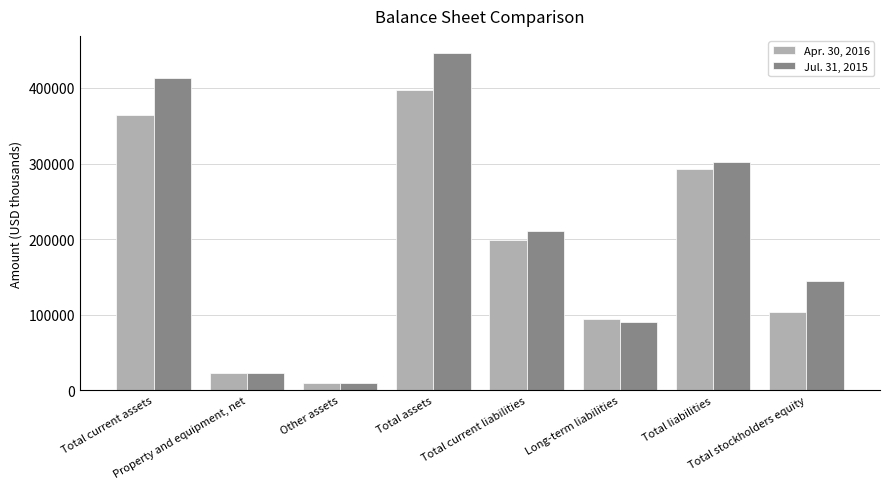

How many groups of bars are there?

8